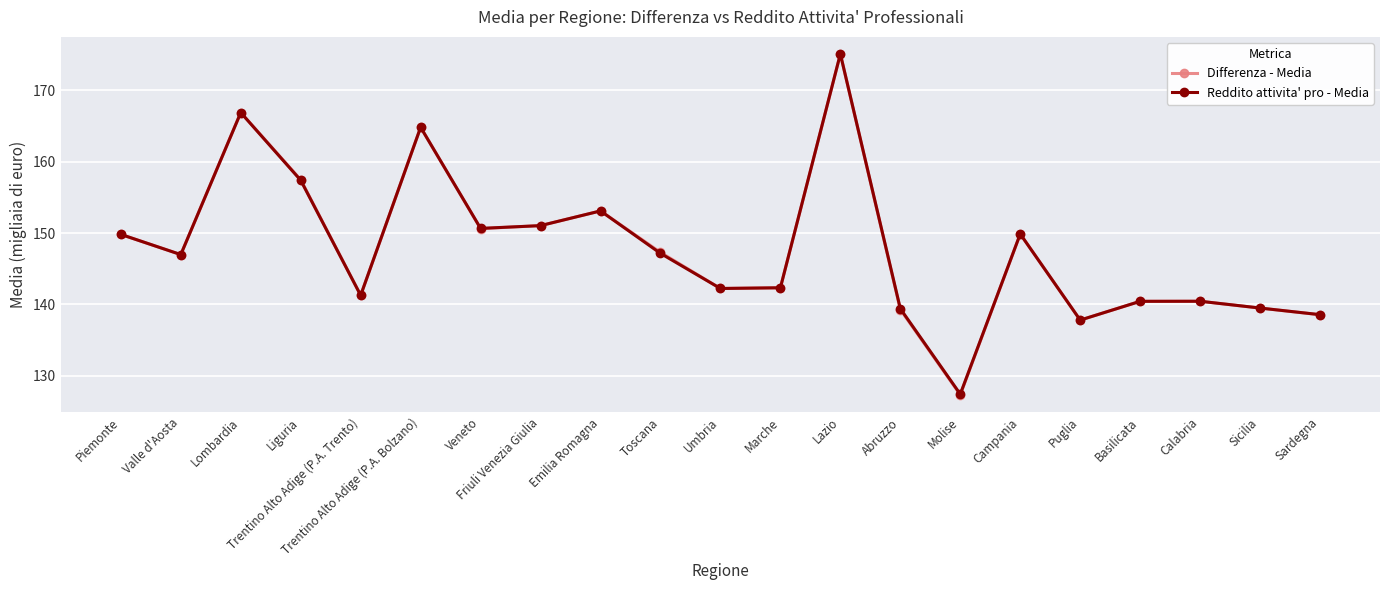

How many lines are shown in the chart?

2